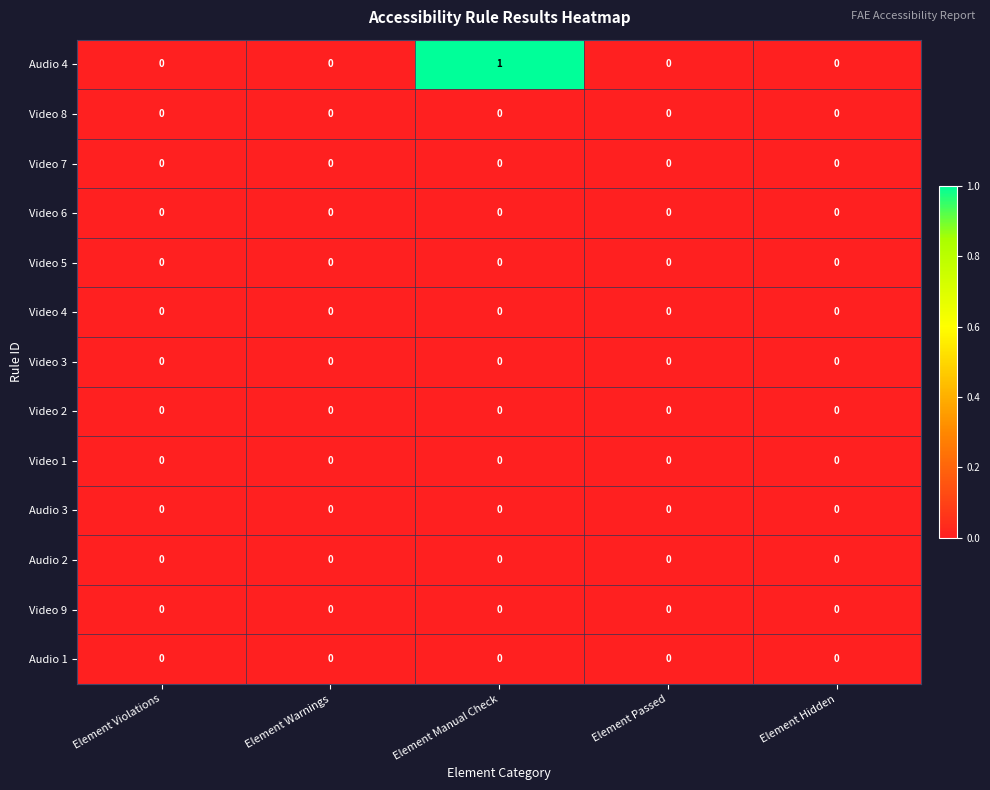

Between Element Manual Check and Element Hidden, which series saw the biggest shift?

Audio 4